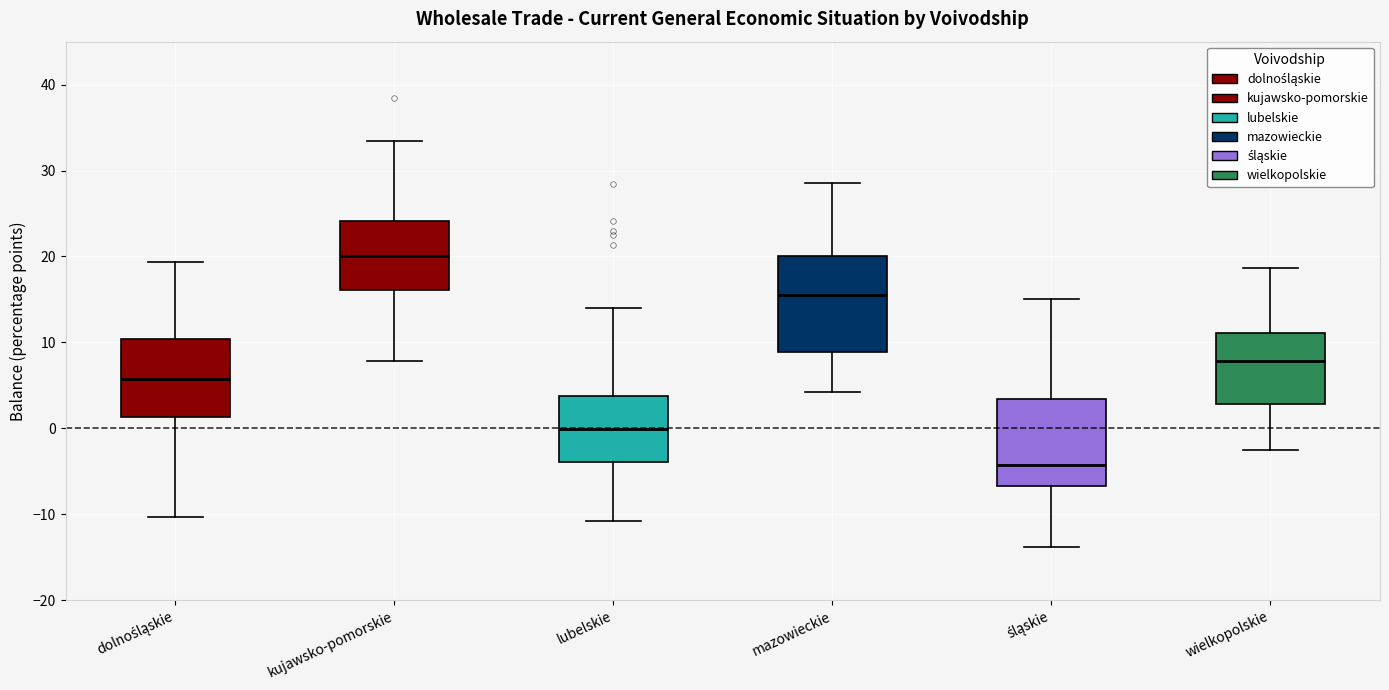

Where does the upper whisker of the box for mazowieckie end on the y-axis? The values are not printed on the chart, so give them approximately, as read against the axis.

29